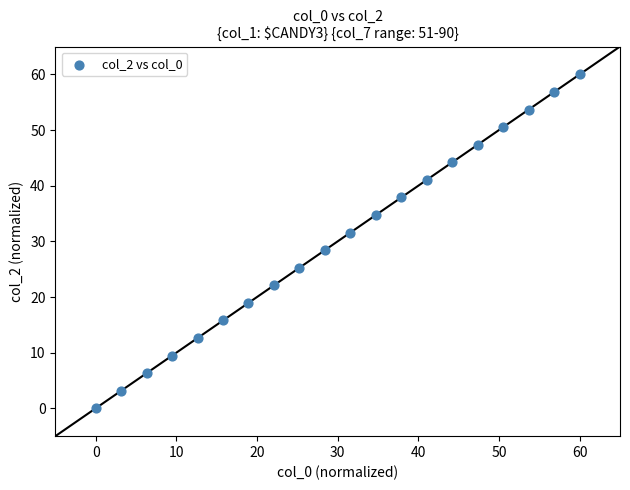

What is the range of Y values (max minus min)?

60.0